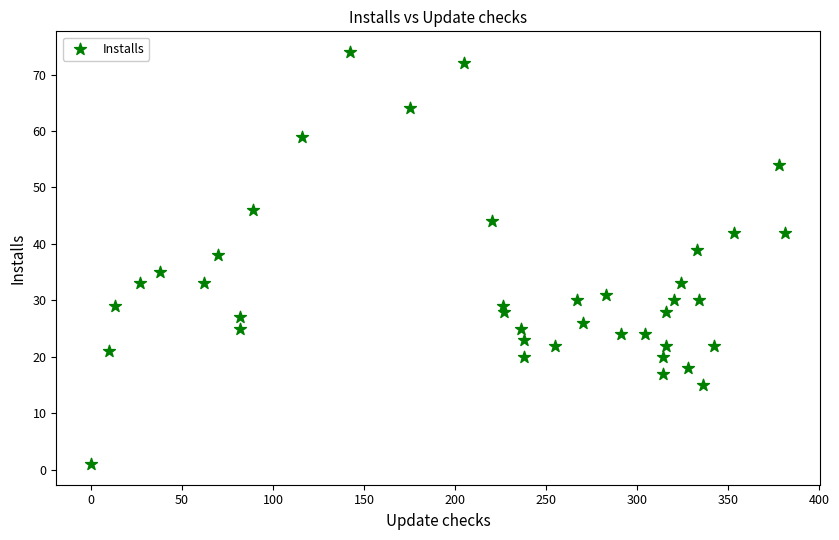

What Y value in the scatter plot is closest to 37?

38